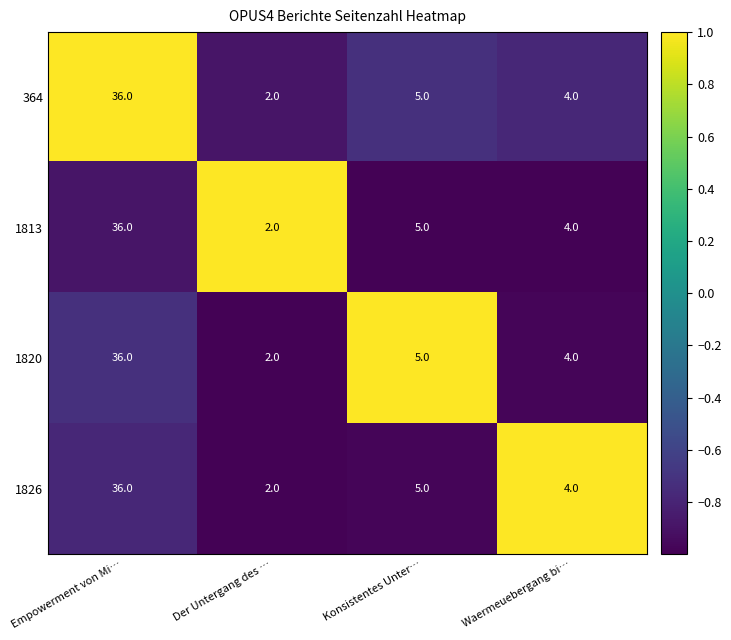

Where does the 1820 series first go above 5?

Empowerment von Mi…